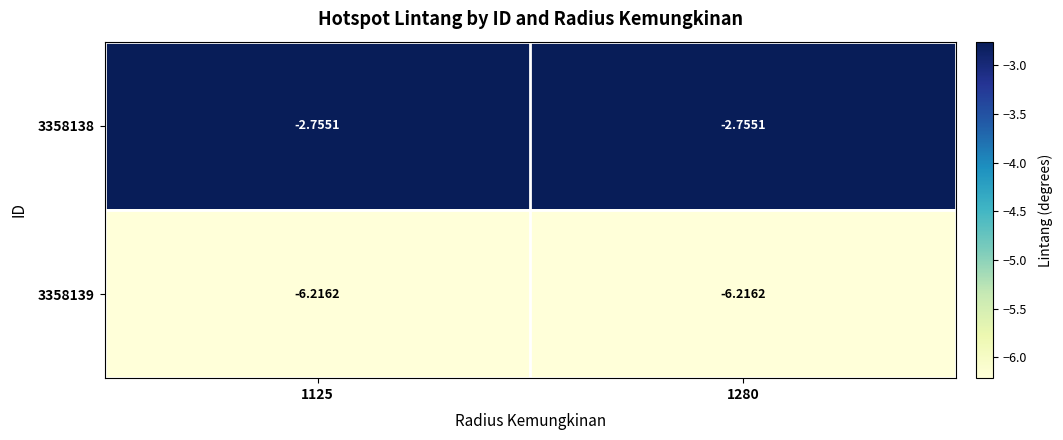

Is the value of 3358139 at 1280 greater than the value of 3358138 at 1125?

No